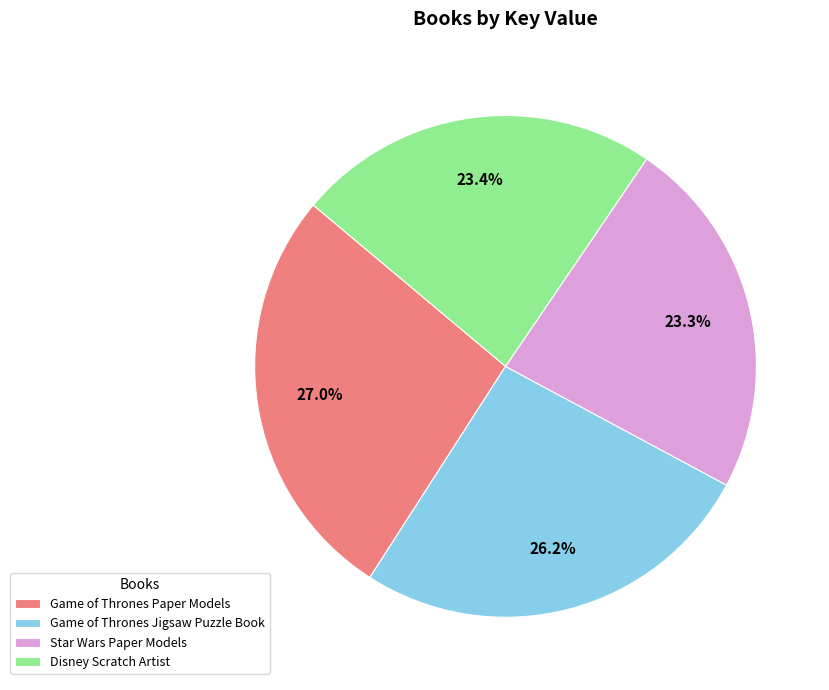

What is the ratio of the value at Star Wars Paper Models to the value at Game of Thrones Paper Models?

0.9